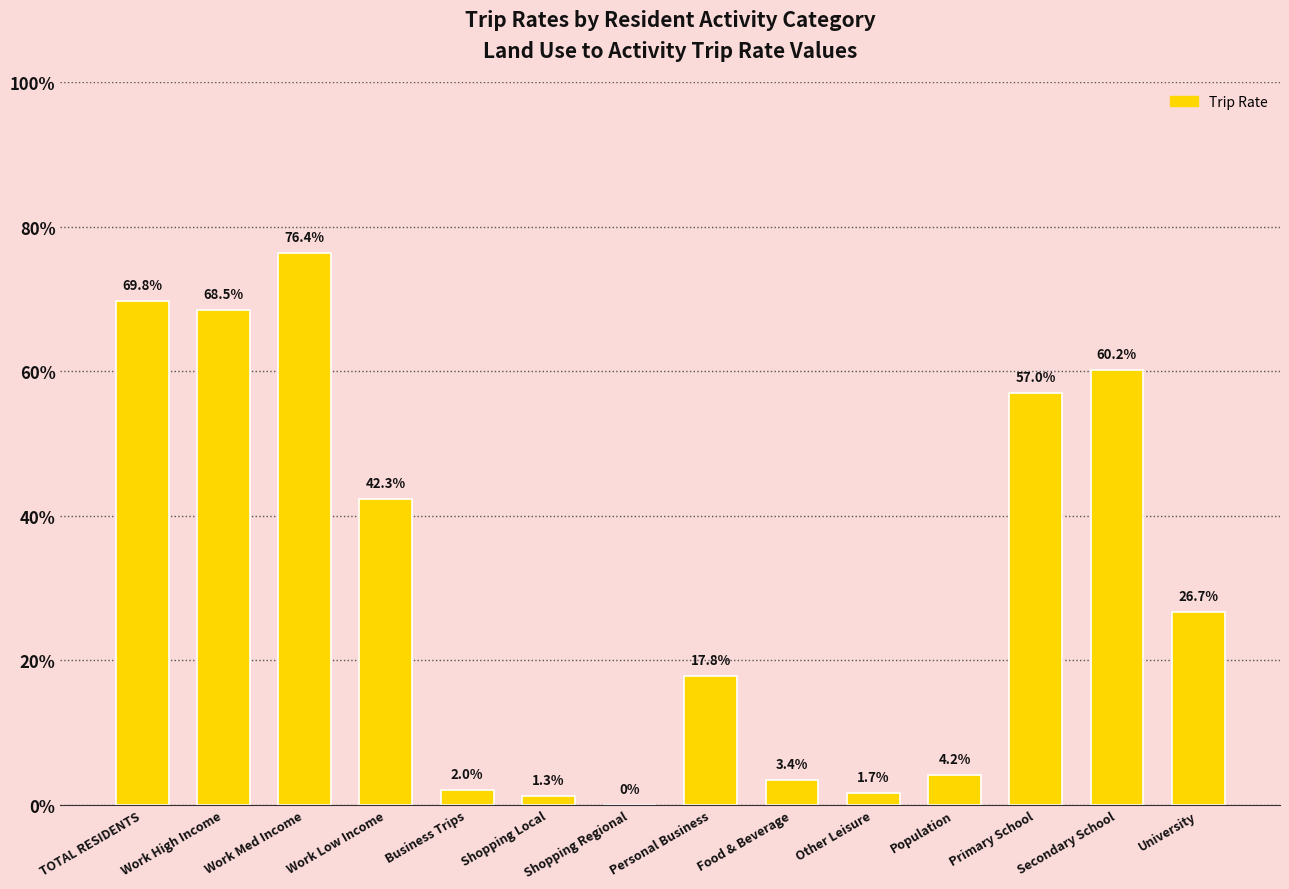

What is the label of the 13th bar from the right?

Work High Income